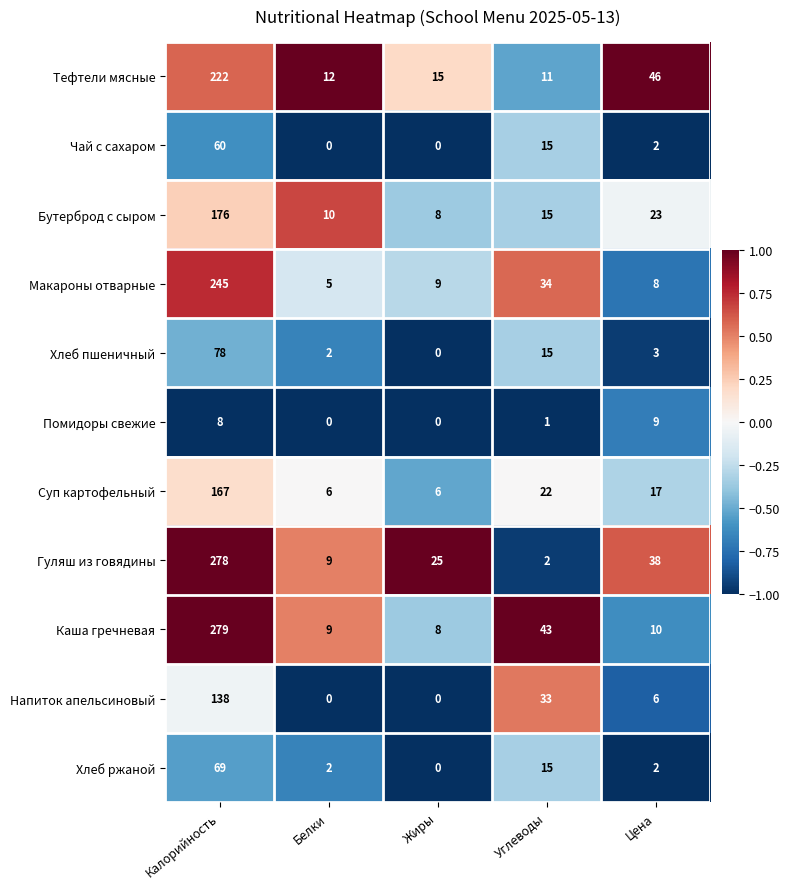

The Бутерброд с сыром series shows 4 at Жиры. True or false?

False